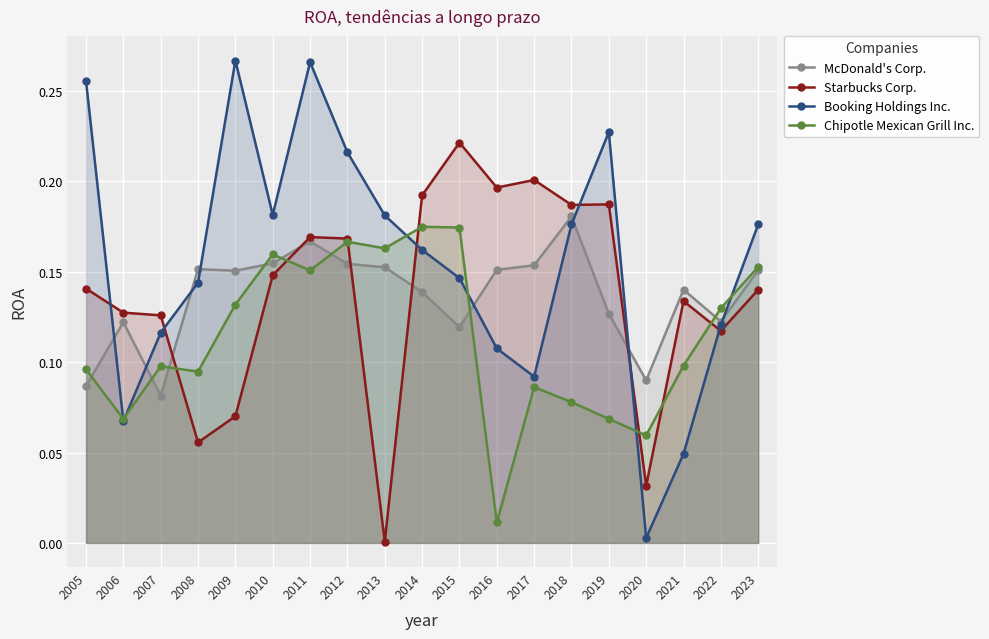

List the series in order of their peak value, lowest first.

Chipotle Mexican Grill Inc., McDonald's Corp., Starbucks Corp., Booking Holdings Inc.